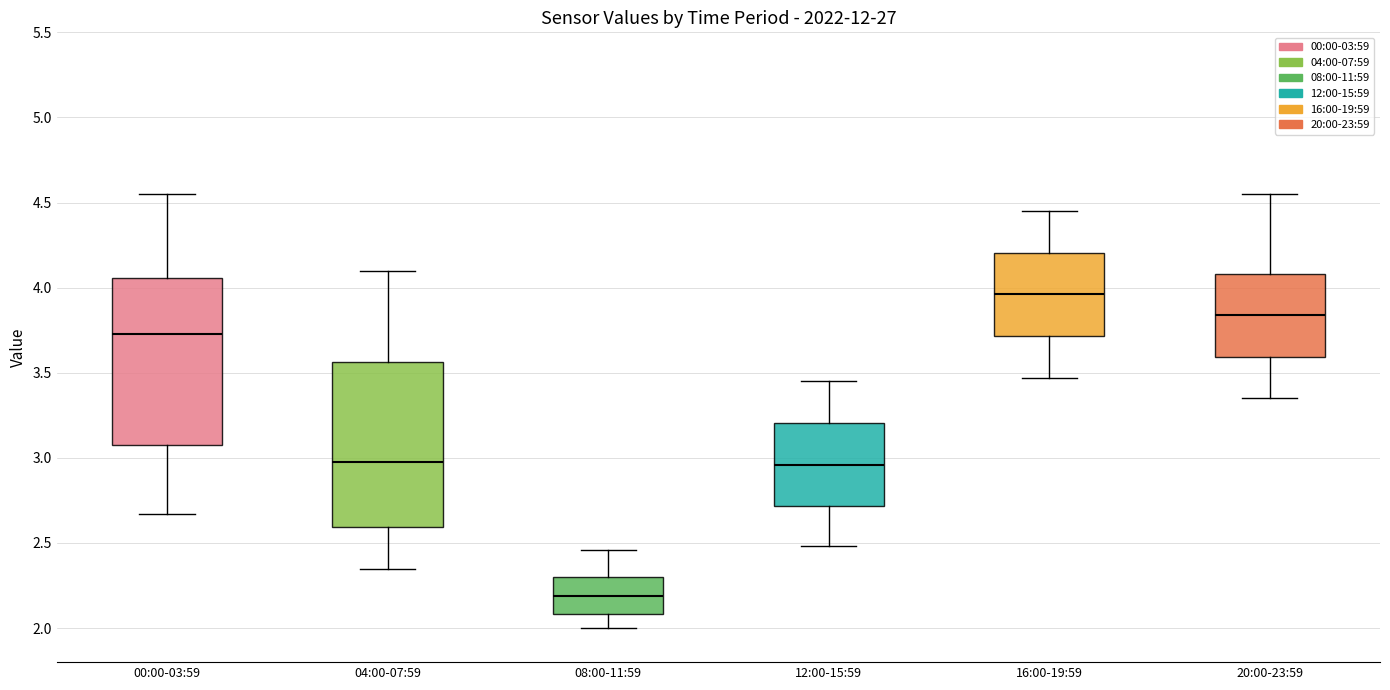

Which box's median line is the lowest?

08:00-11:59